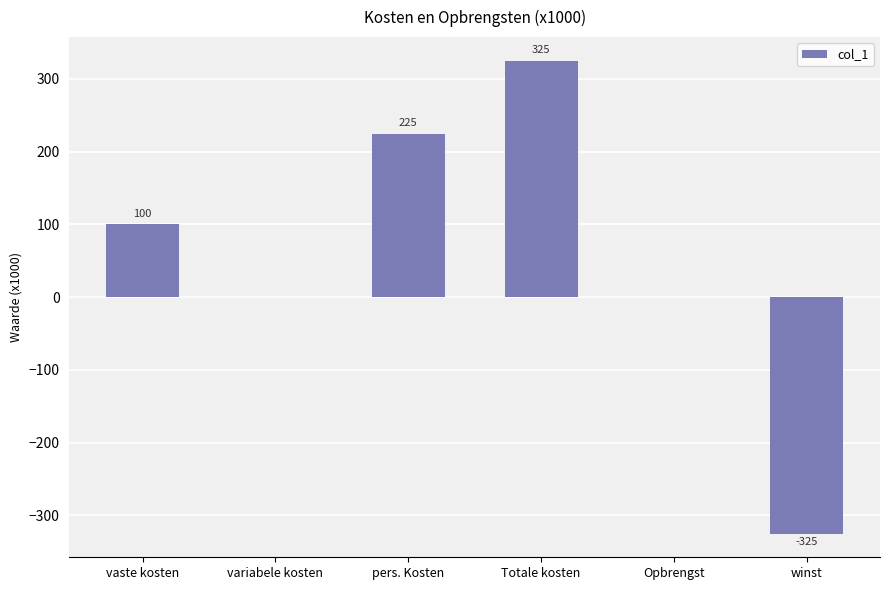

How many data points does each series have?

6